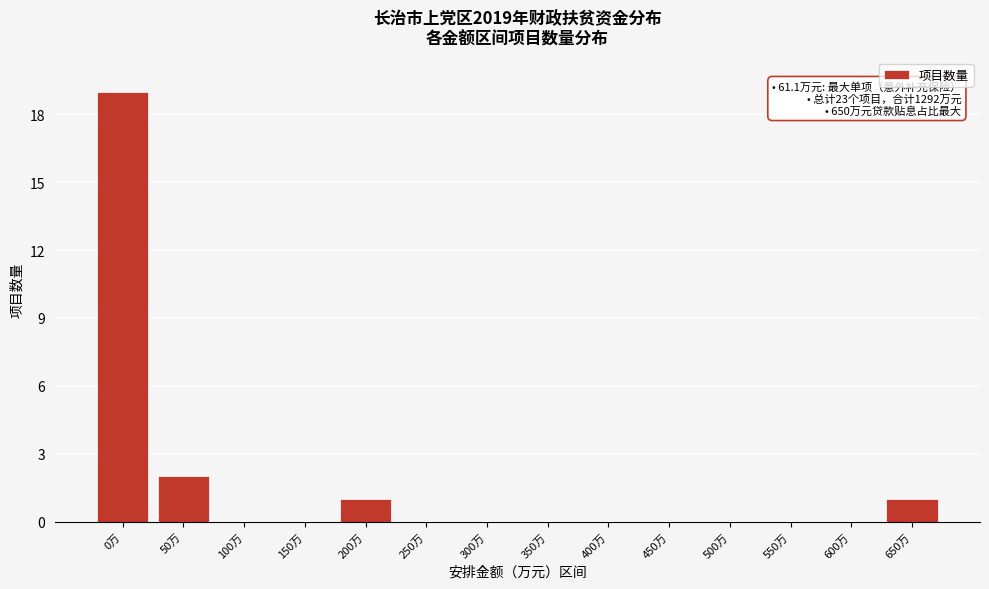

Reading left to right, extract all data points from this chart.

0万=19	50万=2	100万=0	150万=0	200万=1	250万=0	300万=0	350万=0	400万=0	450万=0	500万=0	550万=0	600万=0	650万=1